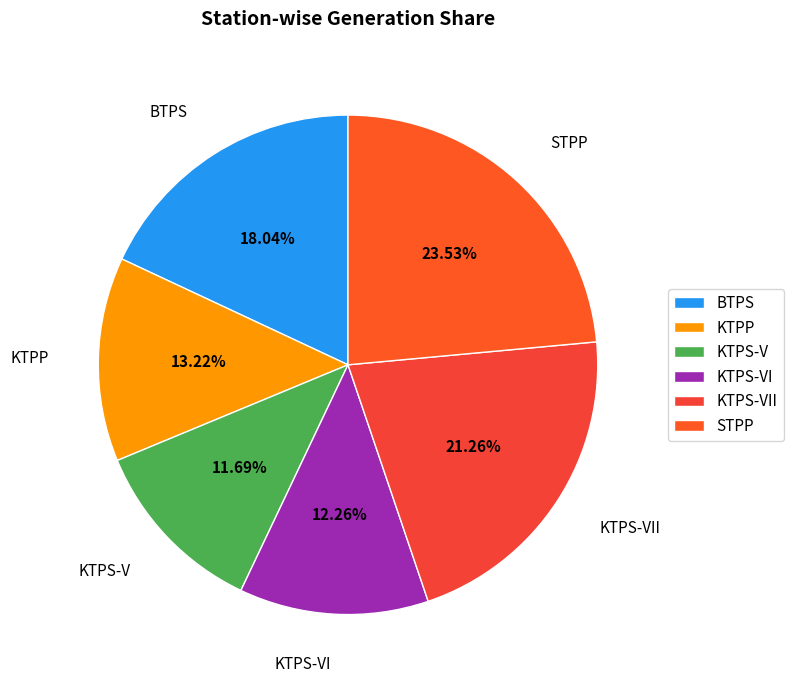

How many segments does this pie chart have?

6